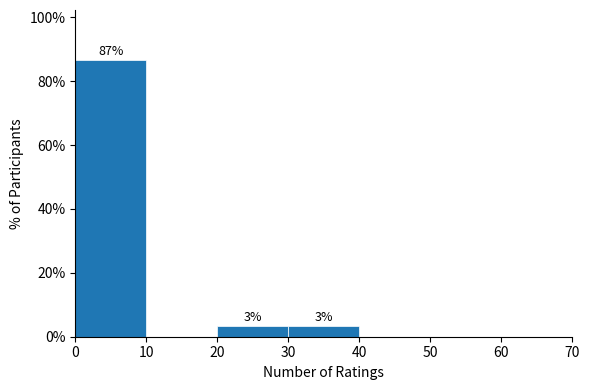

Which range on the x-axis has the tallest bar?

0 to 10